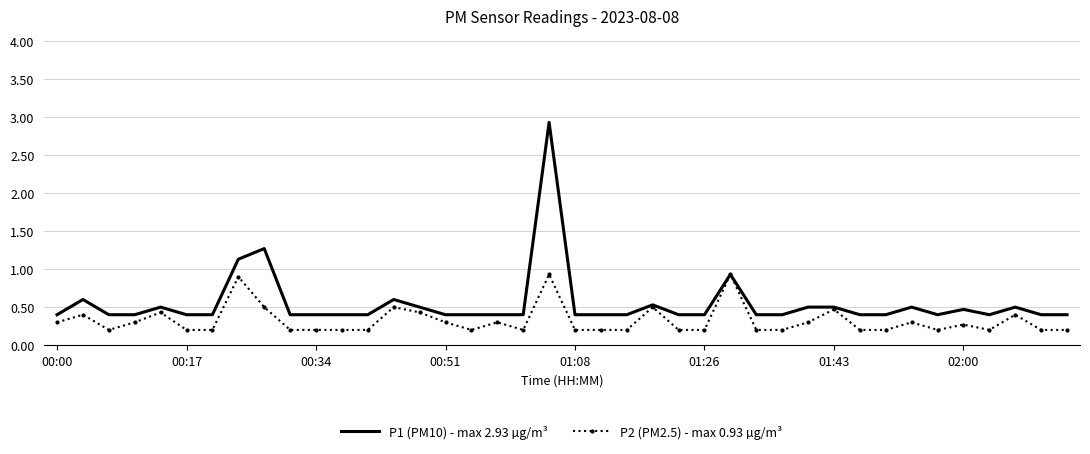

Rank the series by their average value, from highest to lowest.

P1 (PM10) - max 2.93 µg/m³, P2 (PM2.5) - max 0.93 µg/m³